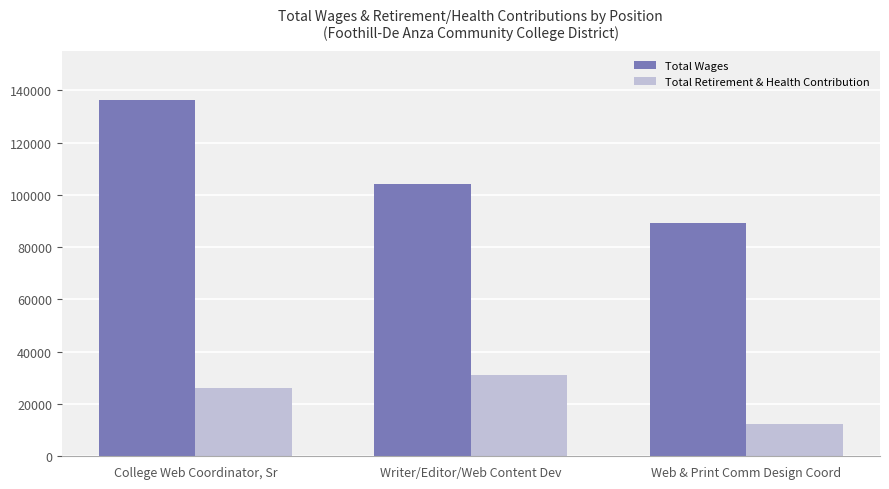

Which series has the widest spread of values?

Total Wages